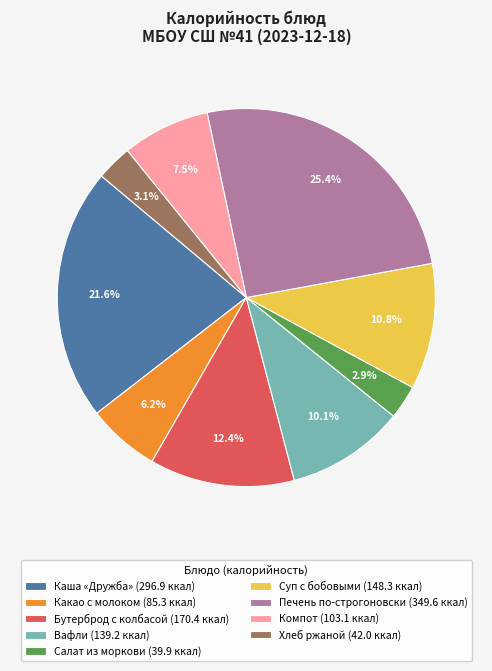

Is it true that Салат из моркови is 3% of the pie?

True